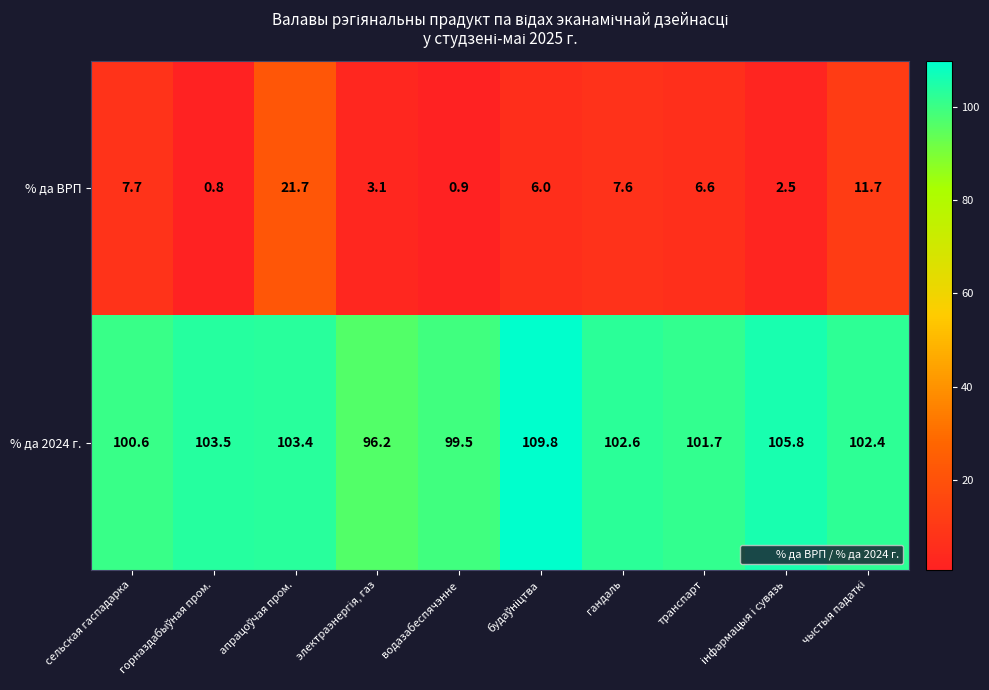

At how many categories does at least one series exceed 27?

10